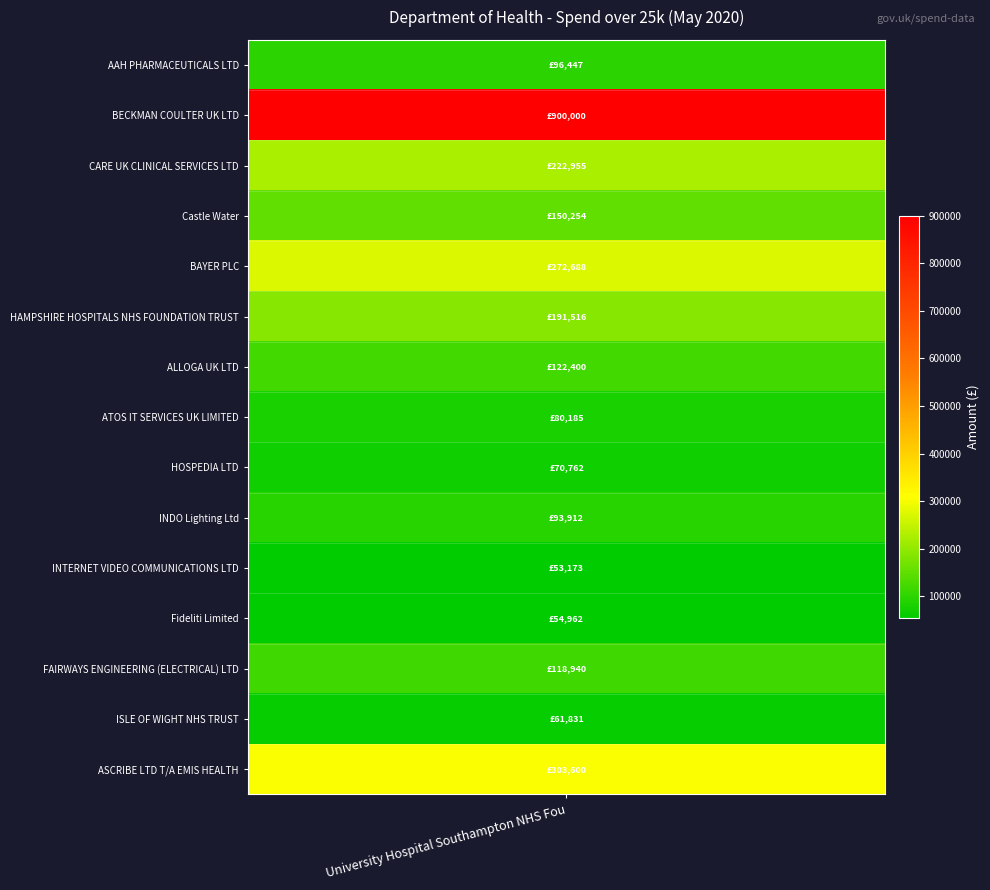

What is the maximum value shown in the chart?

900000.0